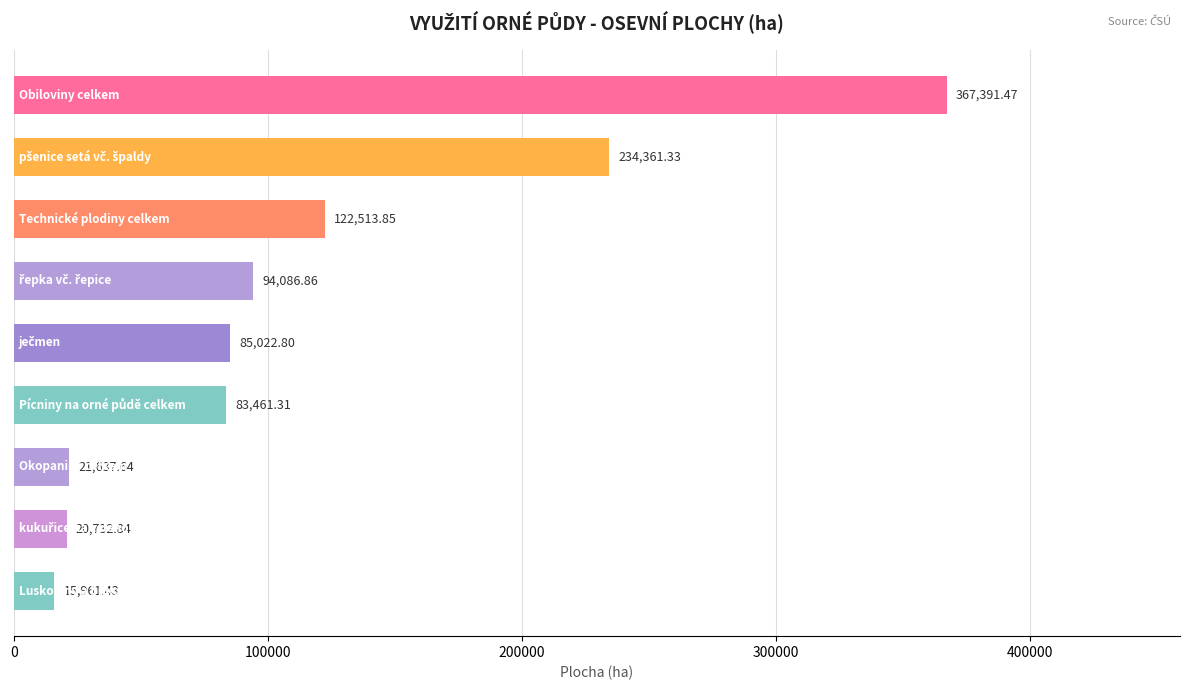

What is the average value?

116129.9